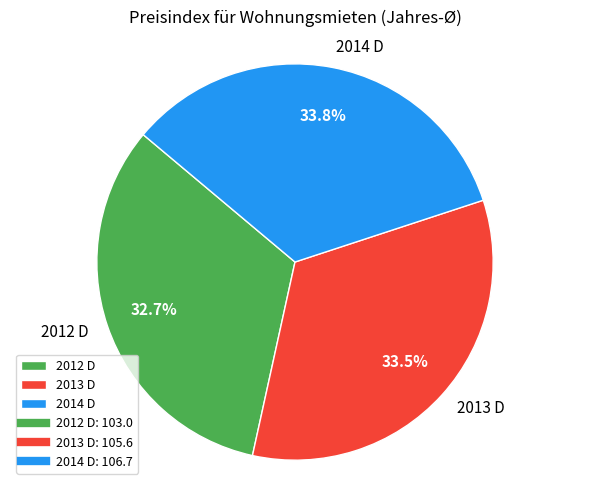

Approximately how many times larger is the value at 2014 D compared to 2012 D?

1.0